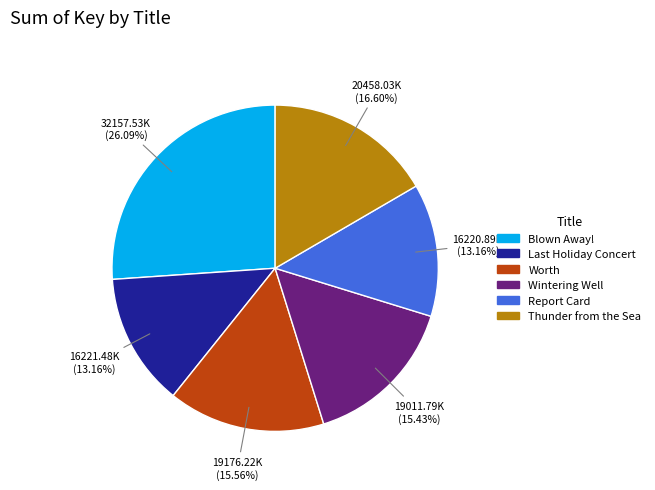

To the nearest percent, what is the difference between the Wintering Well and Report Card slice percentages?

2%